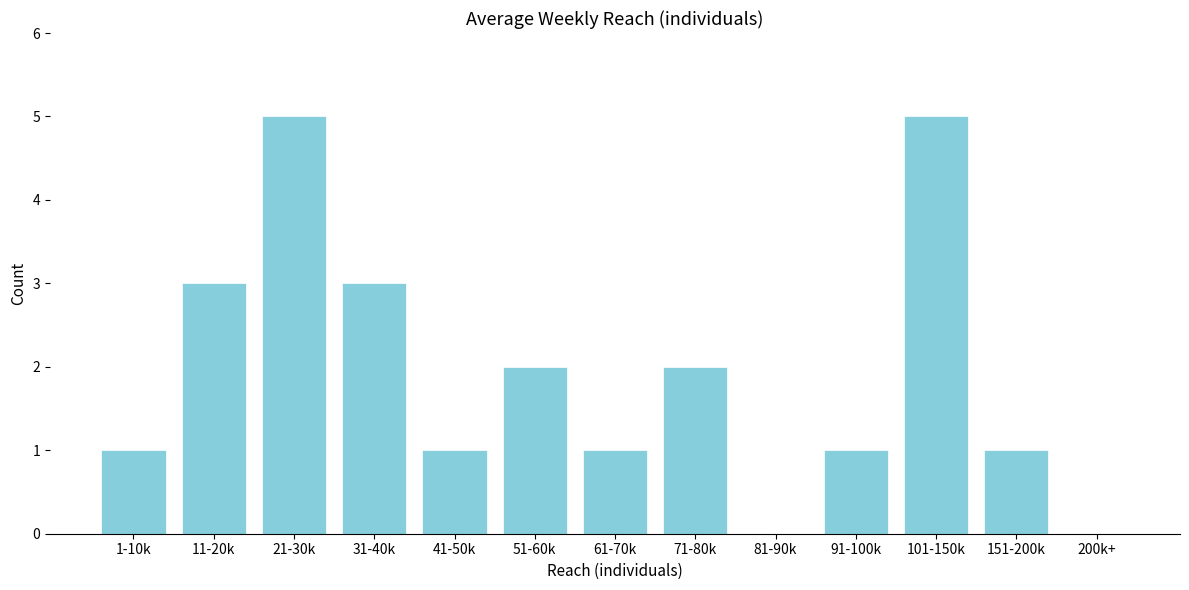

Reading right to left, transcribe all the data shown in this chart.

200k+=0	151-200k=1	101-150k=5	91-100k=1	81-90k=0	71-80k=2	61-70k=1	51-60k=2	41-50k=1	31-40k=3	21-30k=5	11-20k=3	1-10k=1